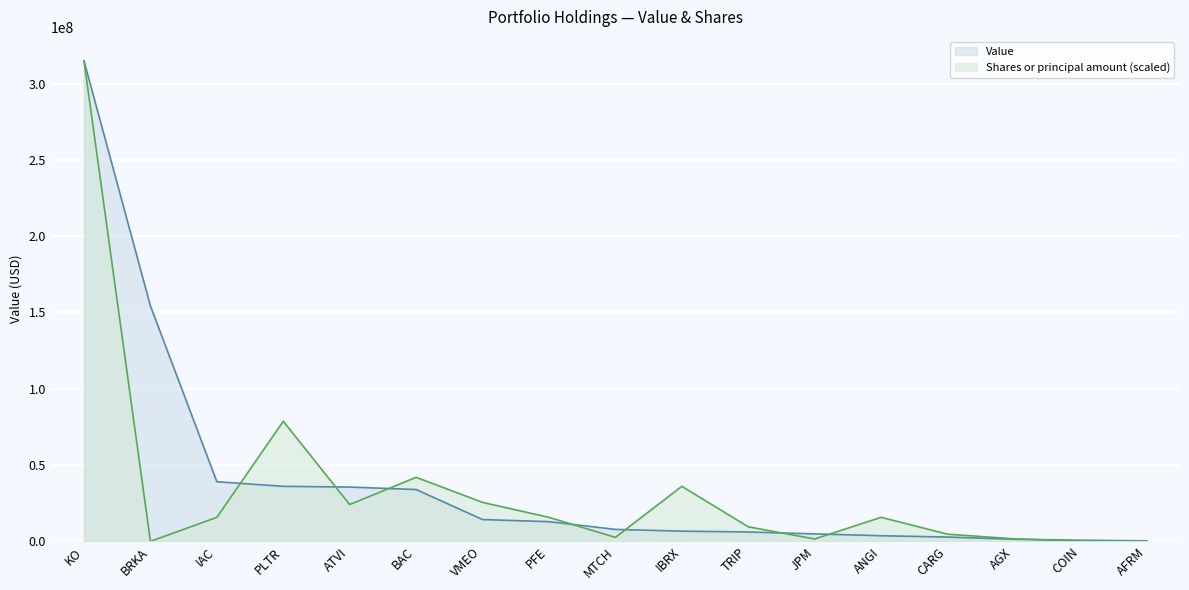

True or false: Shares or principal amount and Value cross at least once.

True